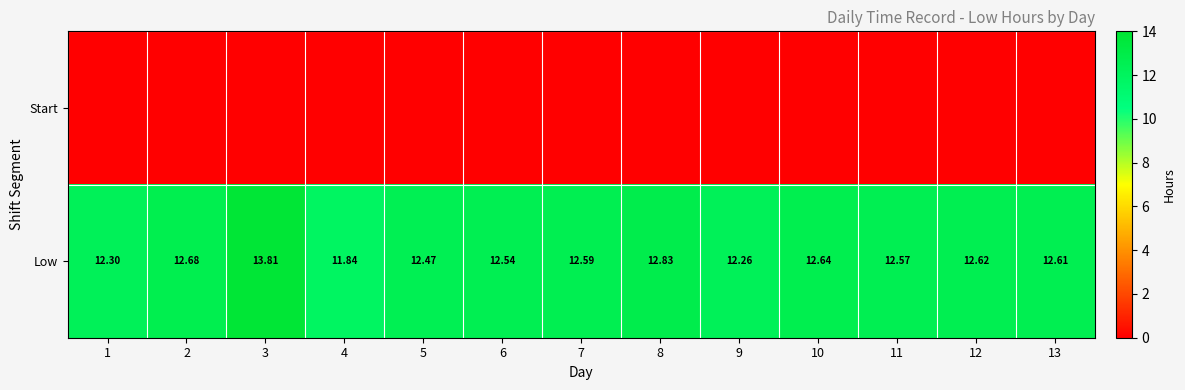

Rank the series by their average value, from lowest to highest.

Start, Low